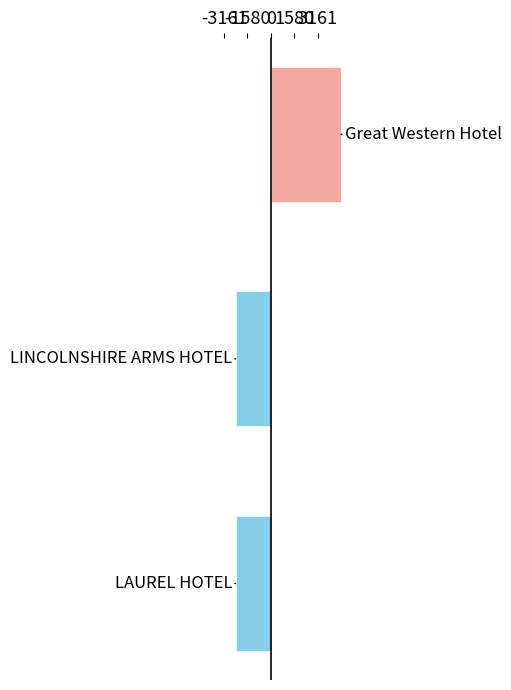

Count the number of categories in the chart.

3